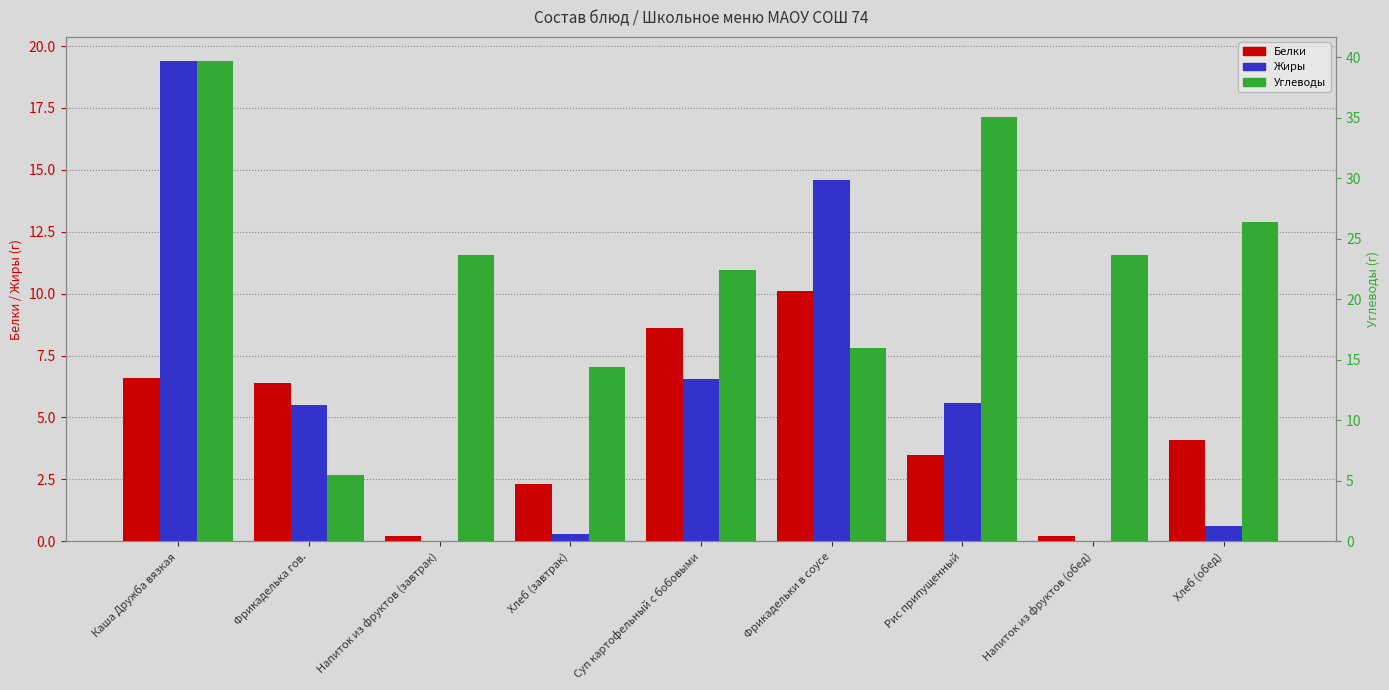

At which category is the sum across all series the highest?

Каша Дружба вязкая